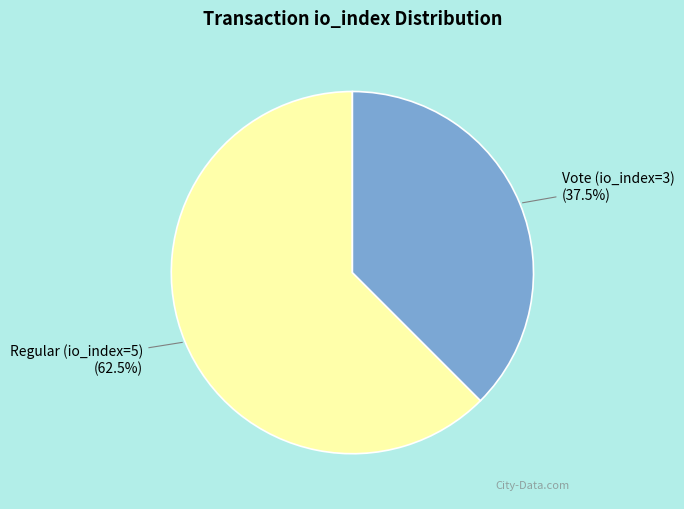

Count the number of slices in the pie.

2